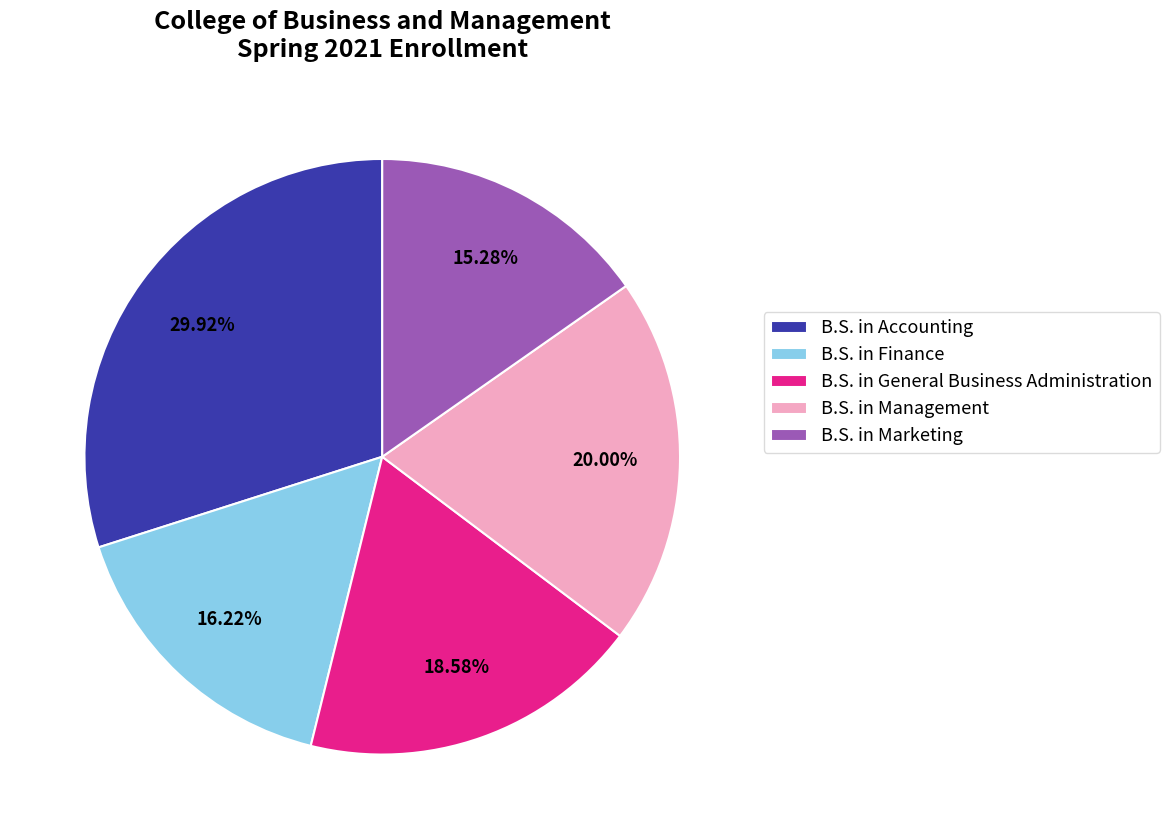

True or false: B.S. in Finance accounts for 16% of the total.

True